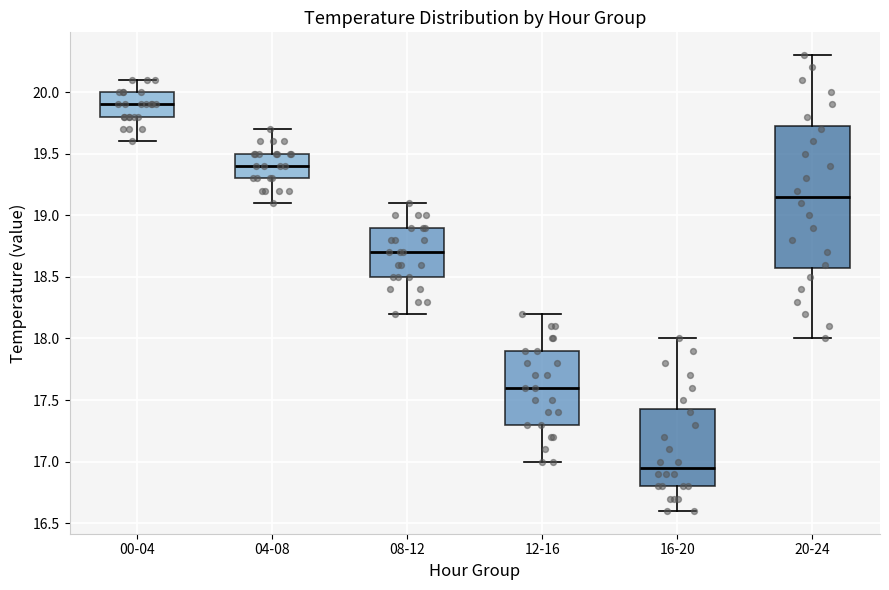

Which box's median line is the lowest?

16-20